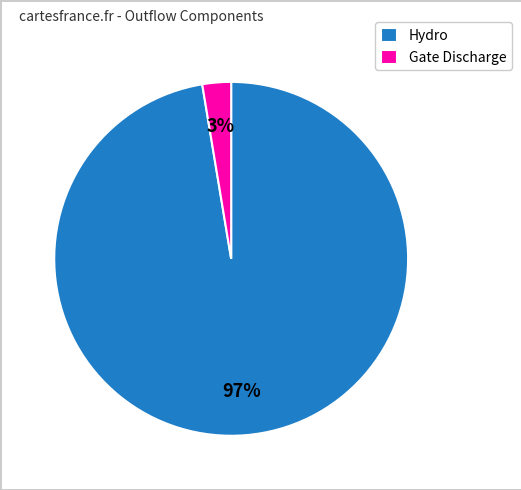

Which has a higher value, Gate Discharge or Hydro?

Hydro